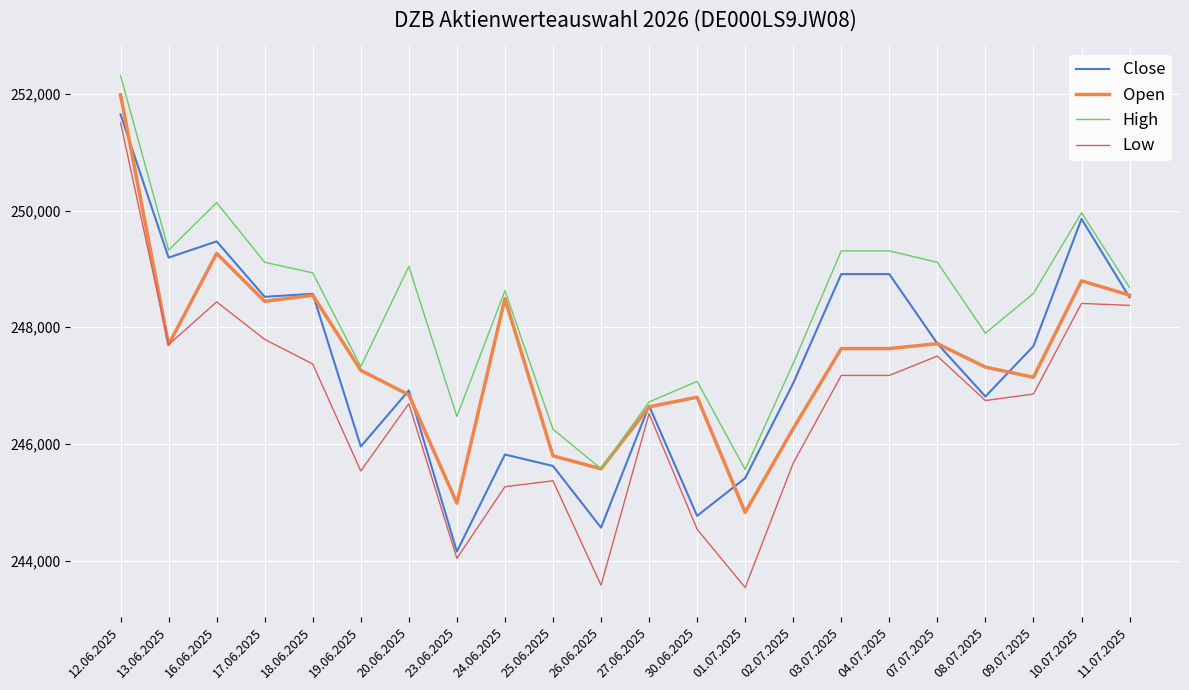

What is the minimum value for Close?

244158